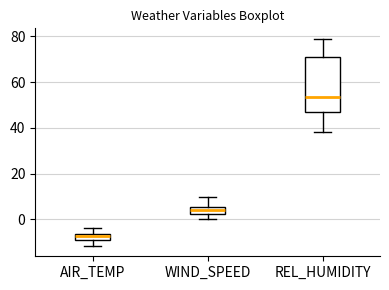

Which box has the highest median line?

REL_HUMIDITY